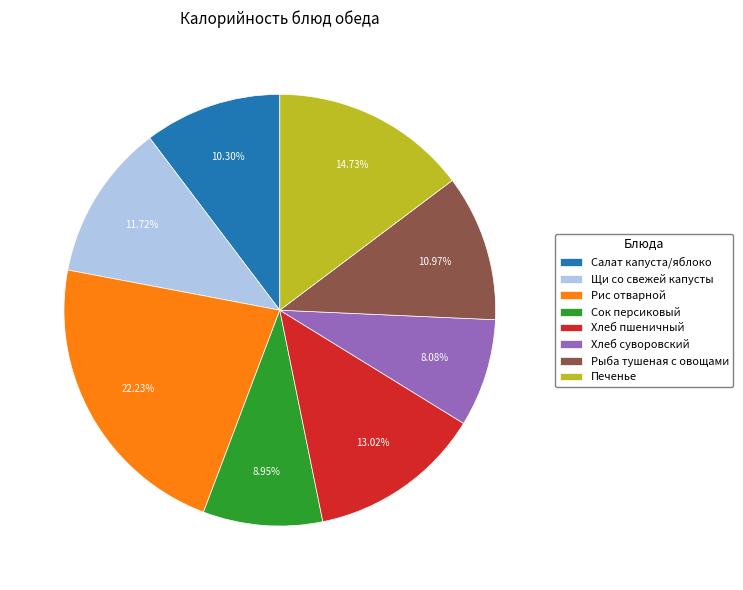

What is the ratio of the value at Рис отварной to the value at Печенье?

1.5